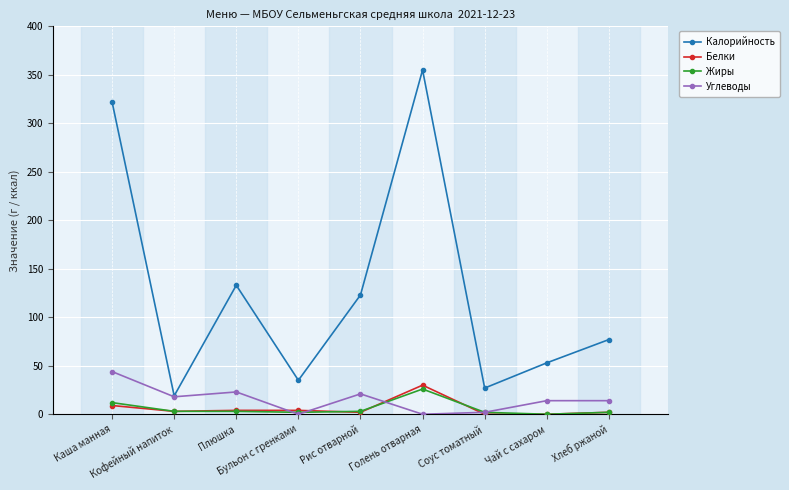

Which series changed the most between Плюшка and Чай с сахаром?

Калорийность